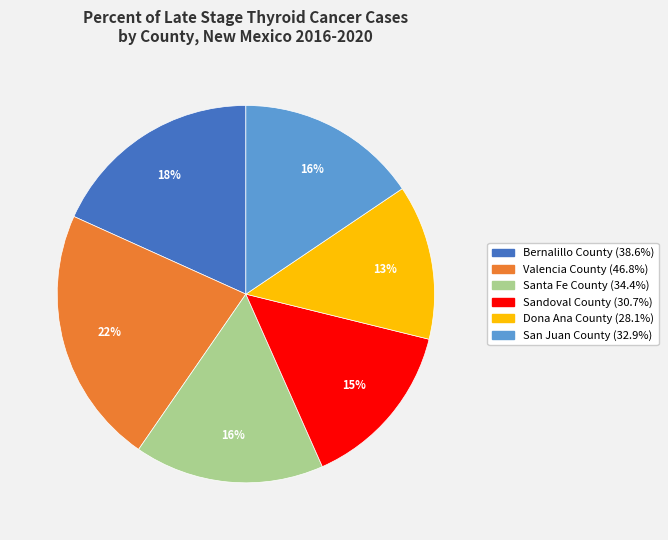

Is Santa Fe County the majority of the pie?

No